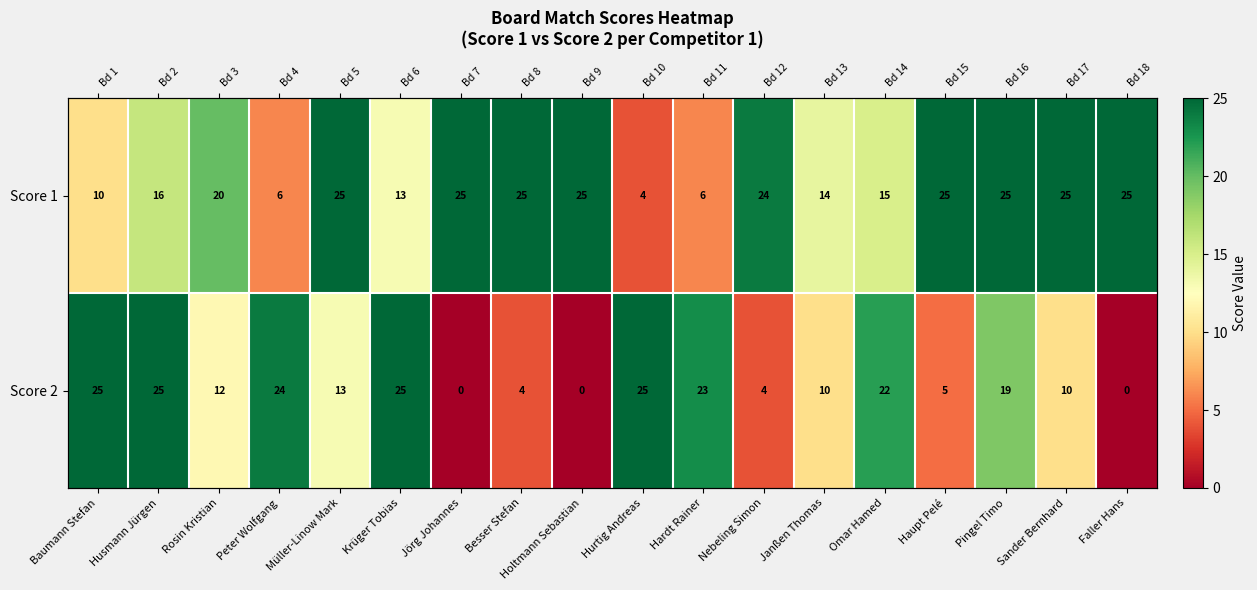

What is the average value of the Score 2 series?

14